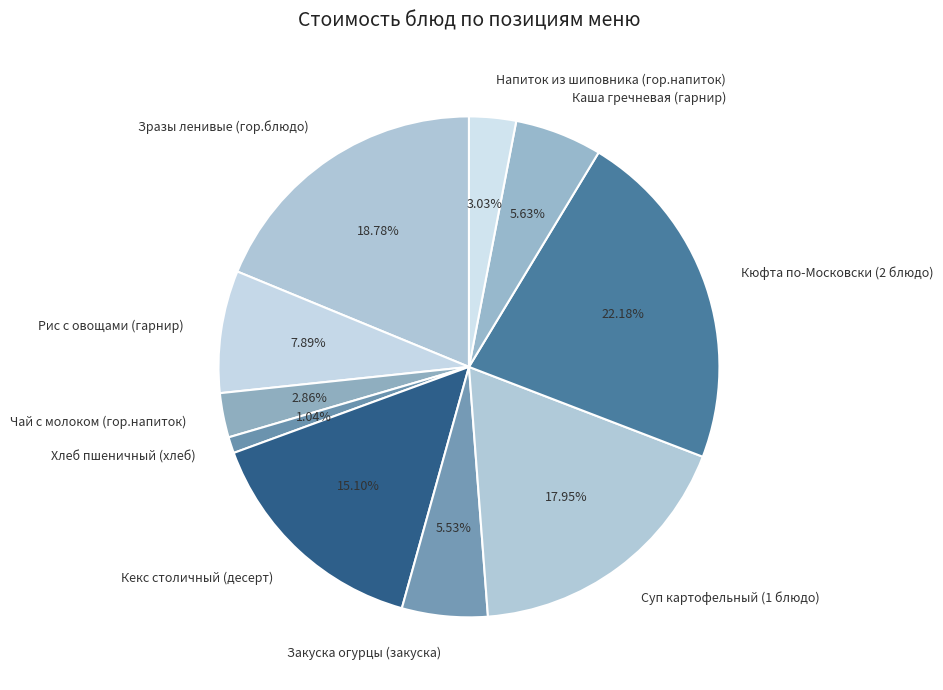

Which slice is the largest?

Кюфта по-Московски (2 блюдо)